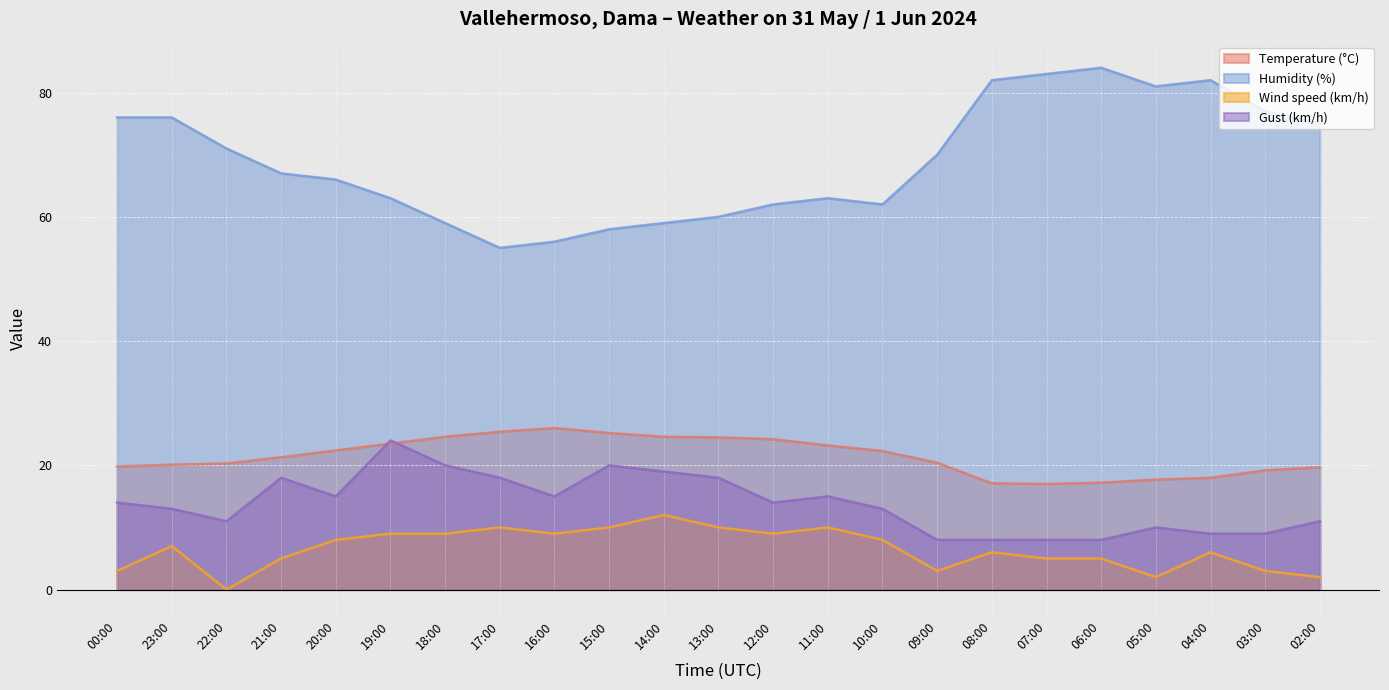

What are all the series names shown in the legend?

Temperature (°C), Humidity (%), Wind speed (km/h), Gust (km/h)